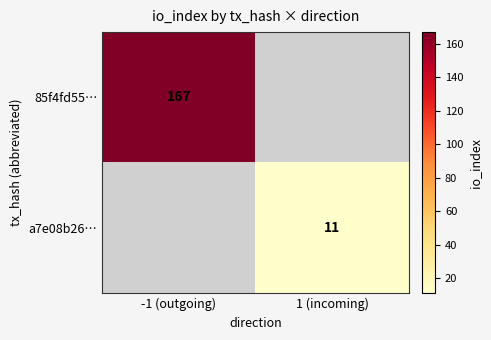

The 85f4fd55… series shows 225 at -1 (outgoing). True or false?

False